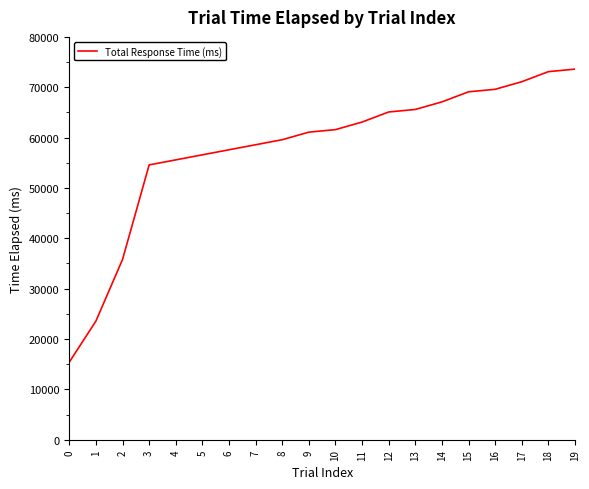

Between 19 and 9, which is larger?

19